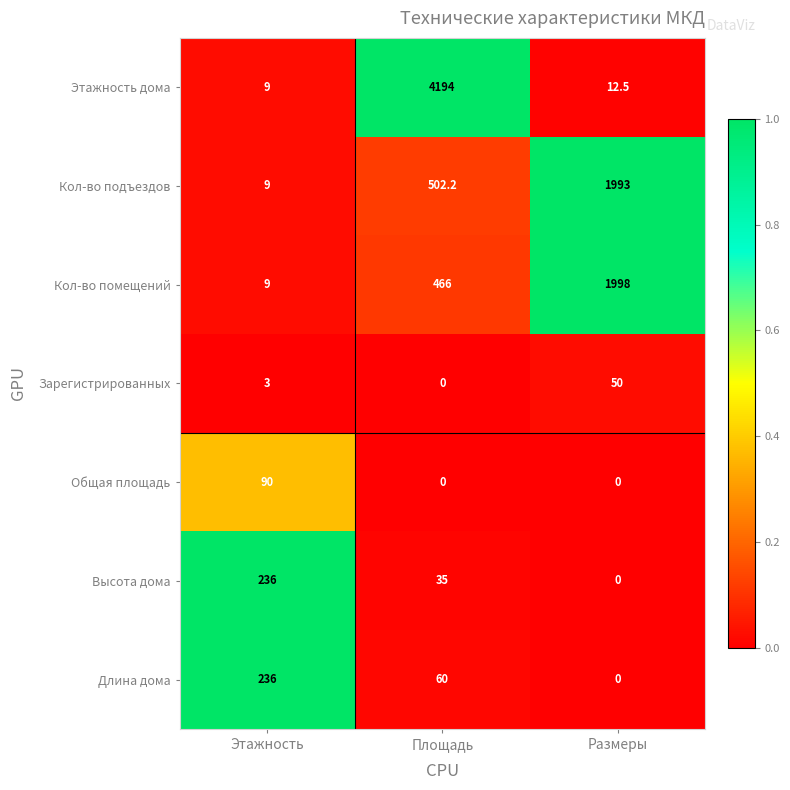

Which series has the largest range (max minus min)?

Этажность дома